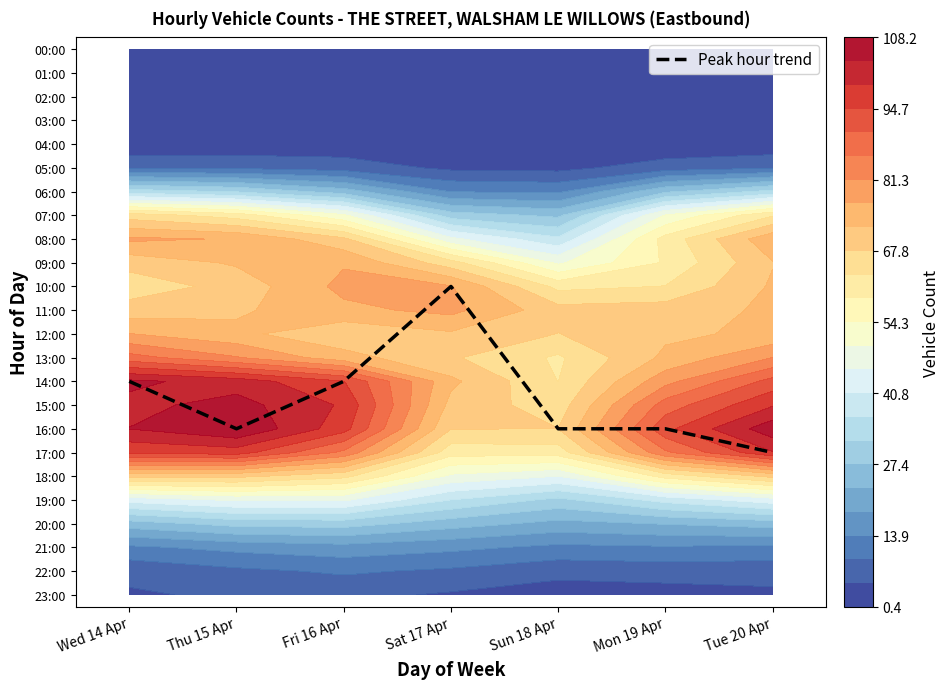

Which label corresponds to the smallest value in the chart?

Sat 17 Apr